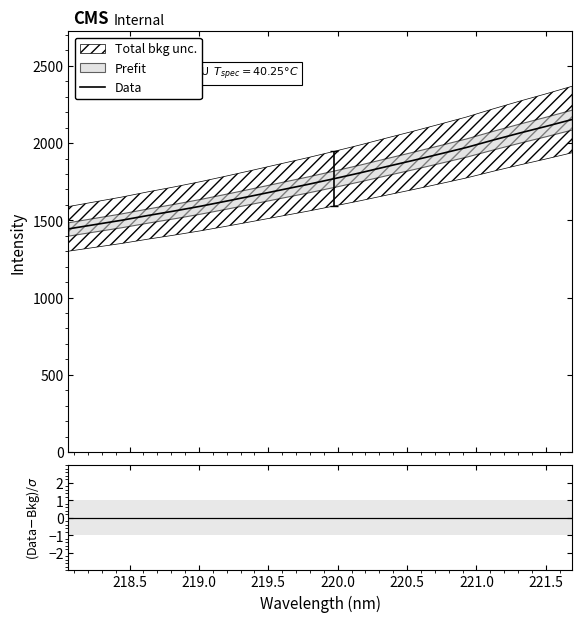

True or false: the data has more than 2 interior local peaks.

False